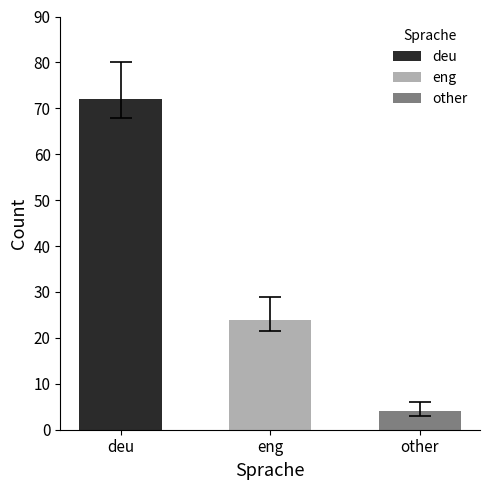

Read the value at eng, to the nearest 10.

20